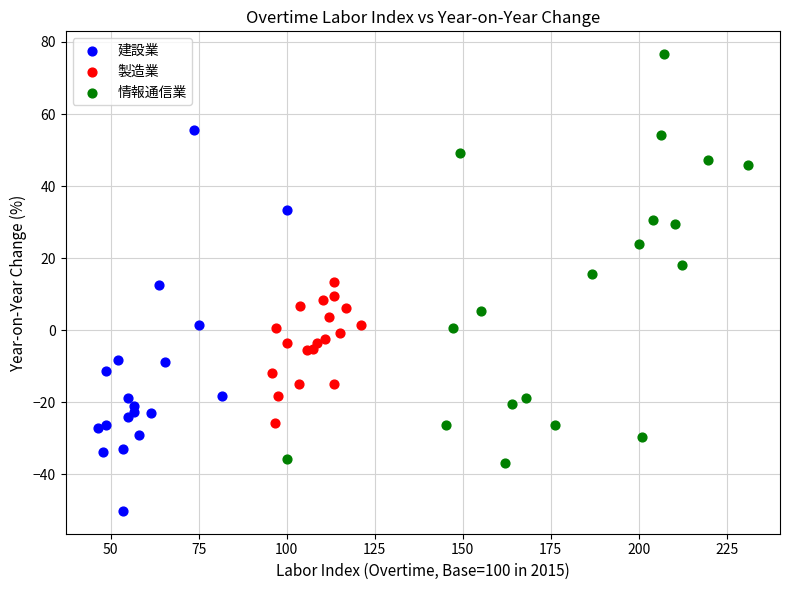

What are all the series names shown in the legend?

建設業, 製造業, 情報通信業